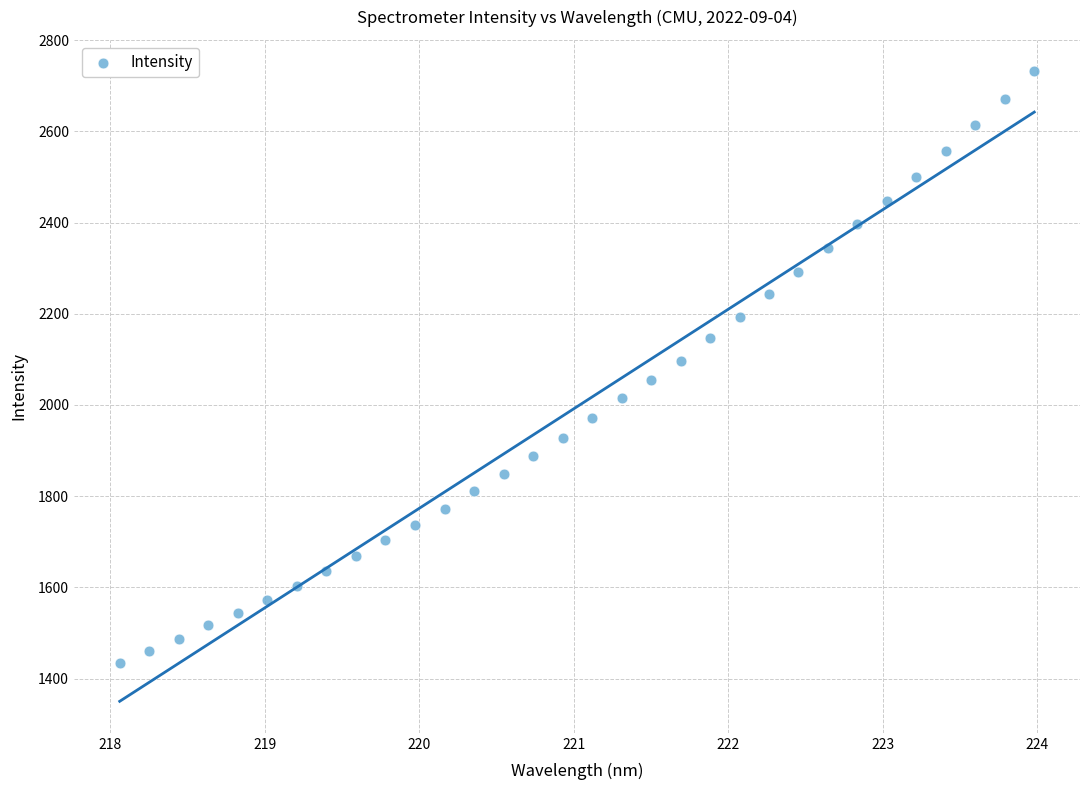

What is the range of X values (max minus min)?

5.9